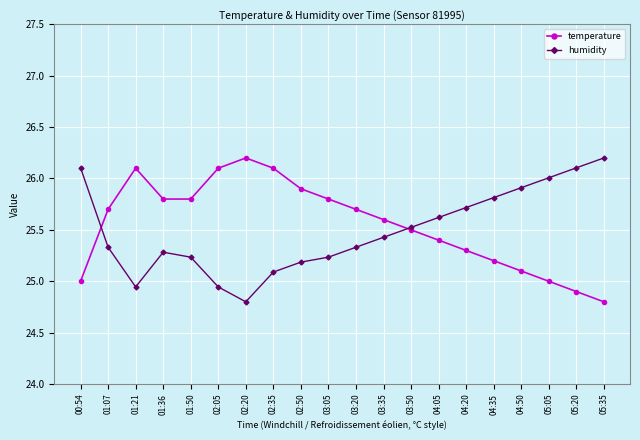

Where is the first local minimum for humidity?

01:21